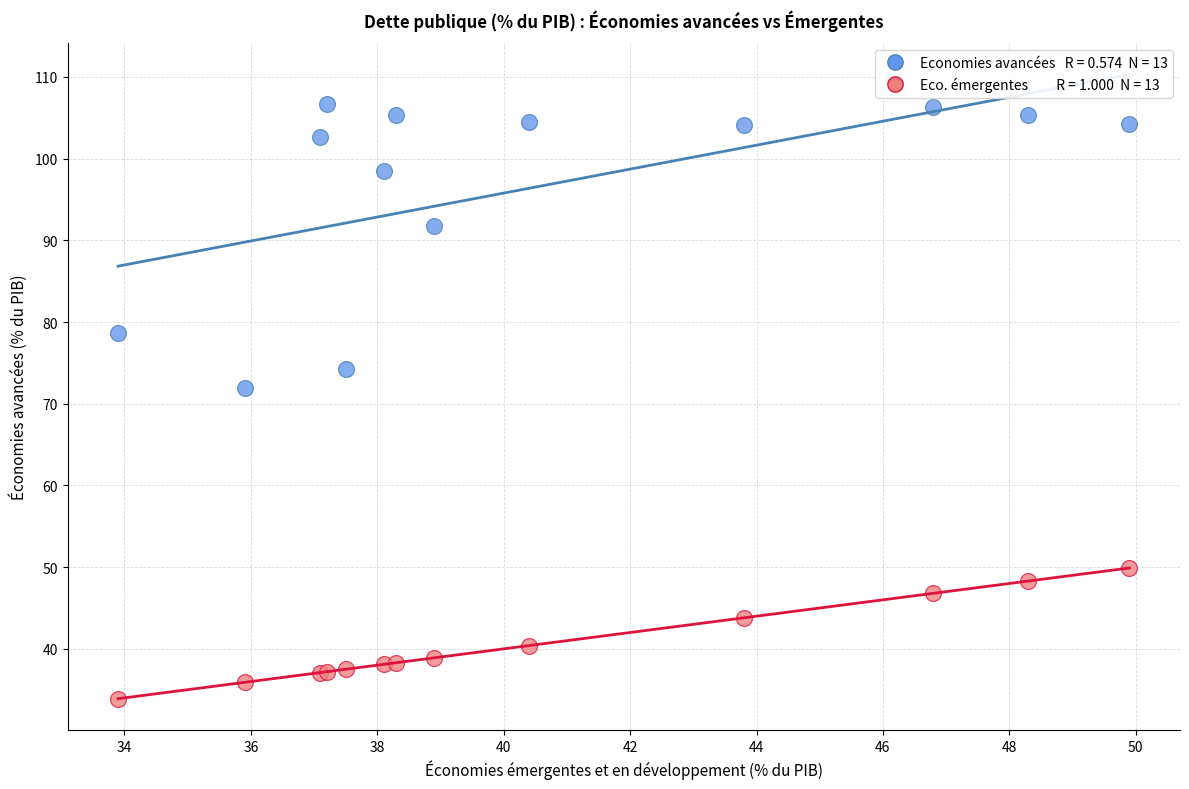

Across all series, what Y value is closest to 70?

71.9